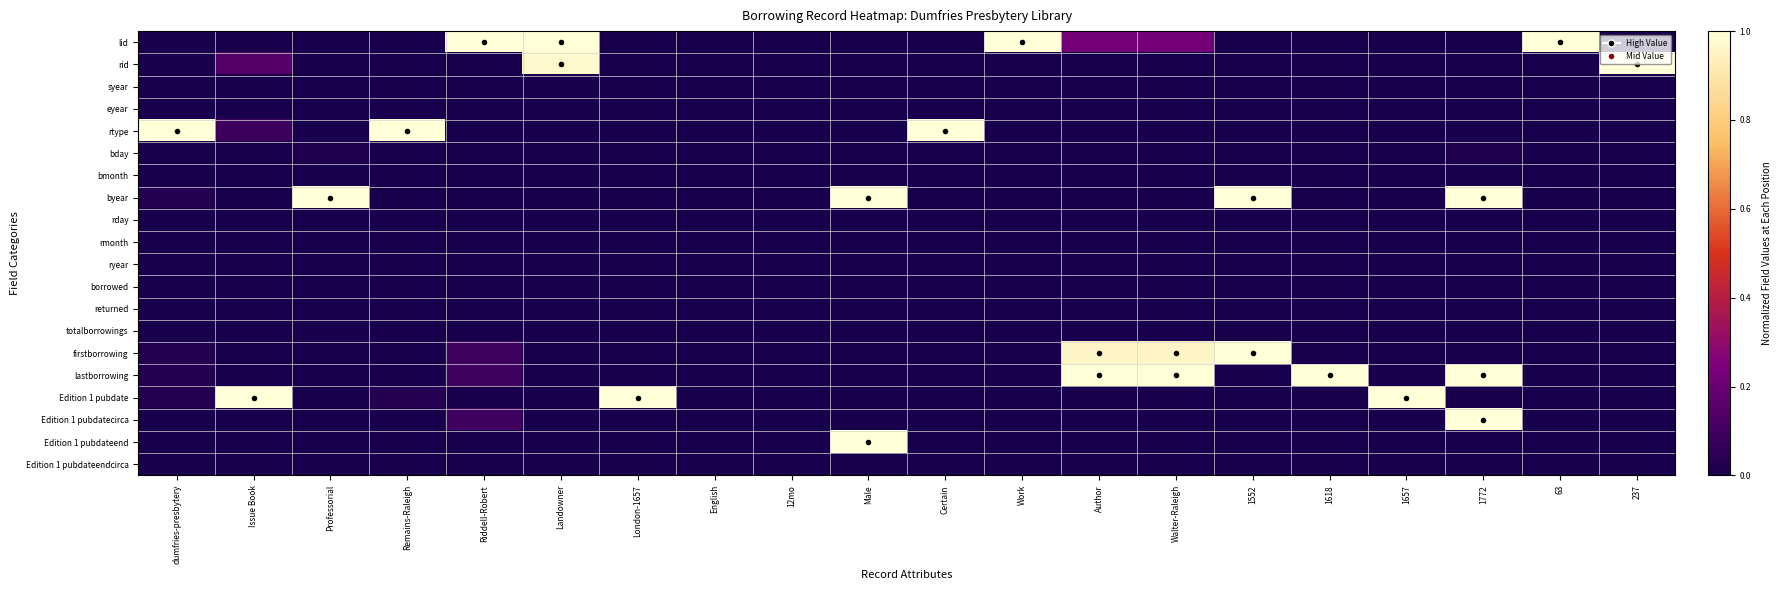

What is the total value across all series at 63?

1.0